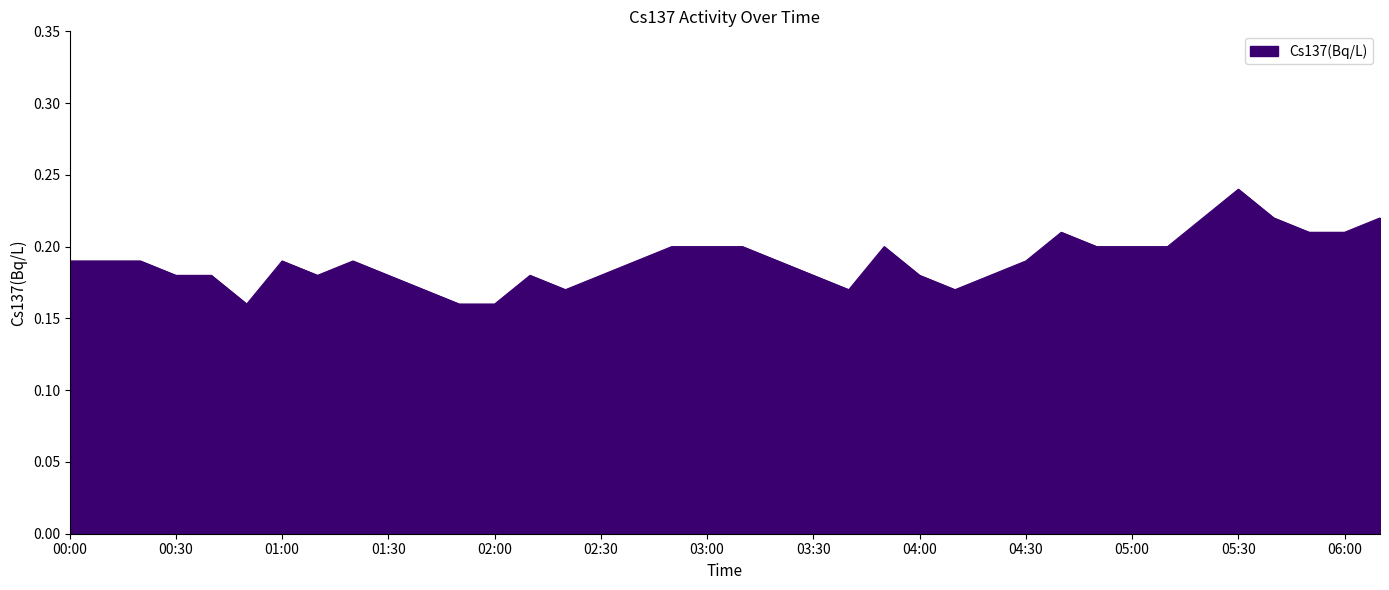

How many lines are shown in the chart?

1